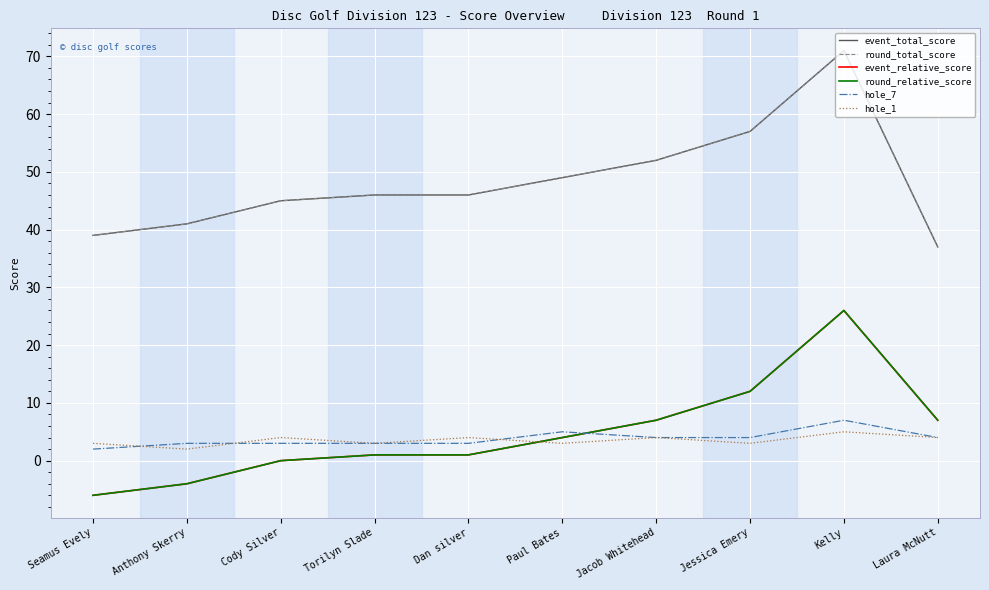

What is the highest value of the round_relative_score series?

26